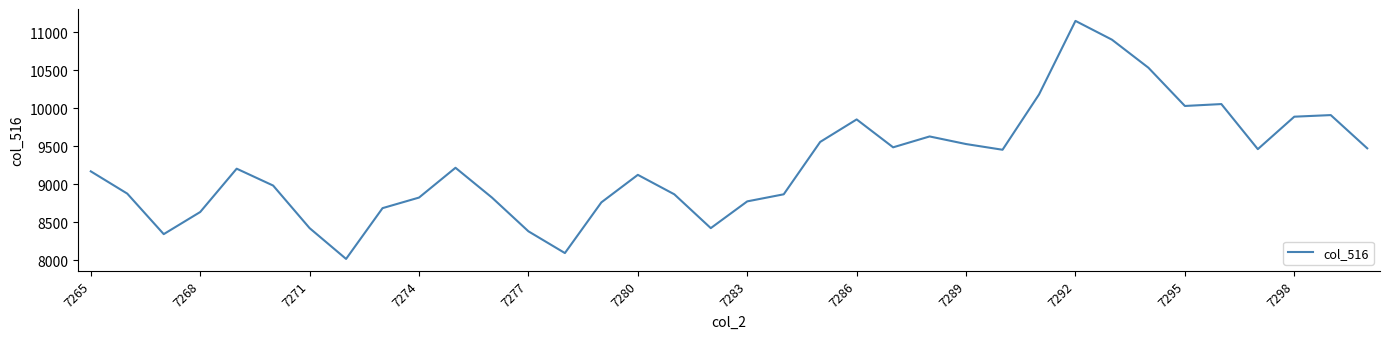

What is the smallest value displayed?

8017